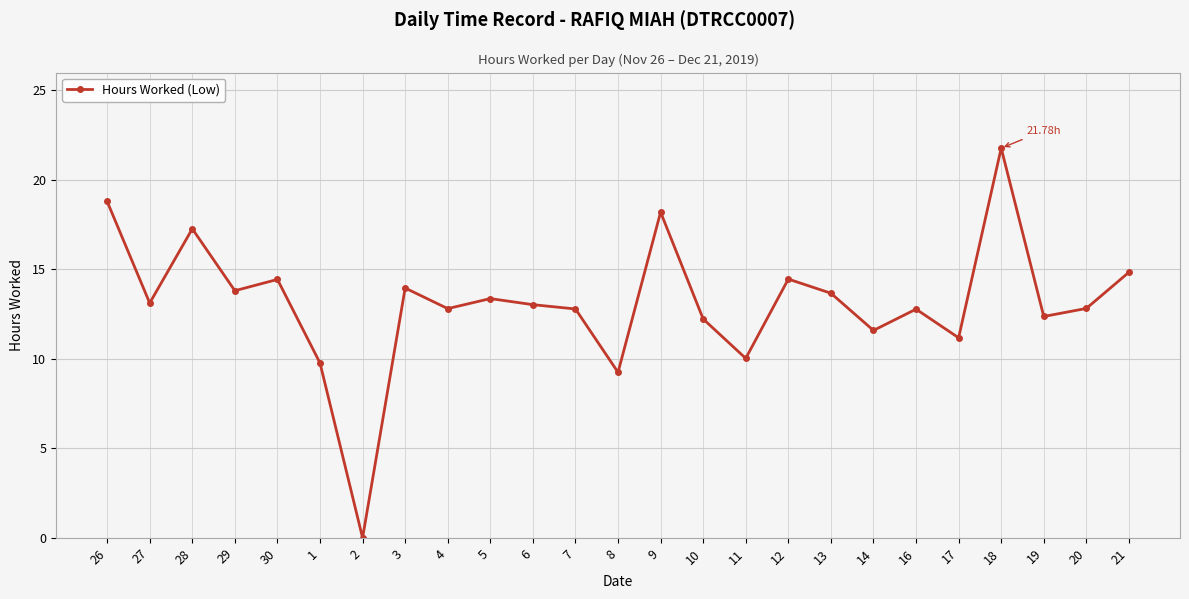

Is this an area chart (filled region under the line)?

No